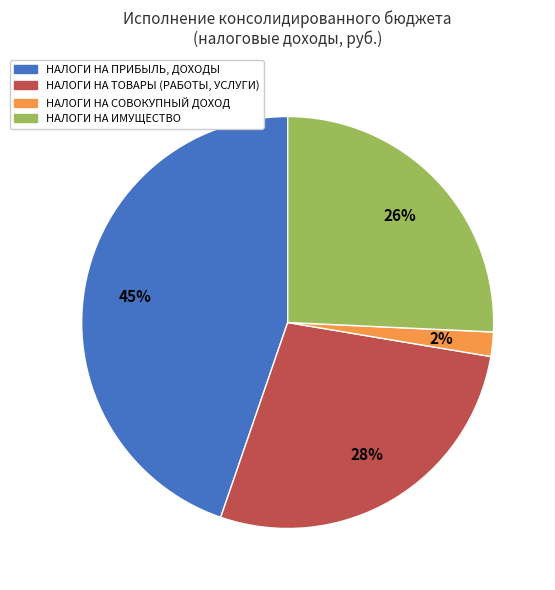

Which has a higher value, НАЛОГИ НА ПРИБЫЛЬ, ДОХОДЫ or НАЛОГИ НА СОВОКУПНЫЙ ДОХОД?

НАЛОГИ НА ПРИБЫЛЬ, ДОХОДЫ